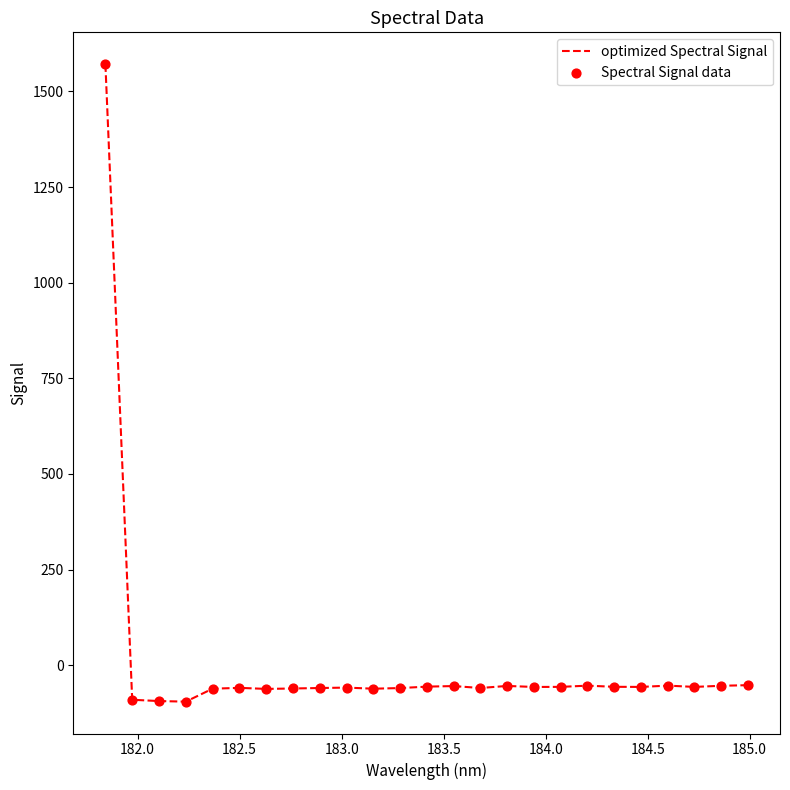

What is the difference between the maximum and minimum values?

1666.5